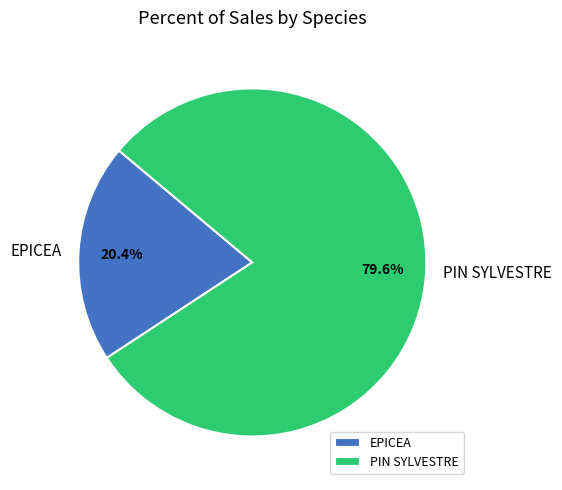

To the nearest percent, what is the average slice percentage?

50%